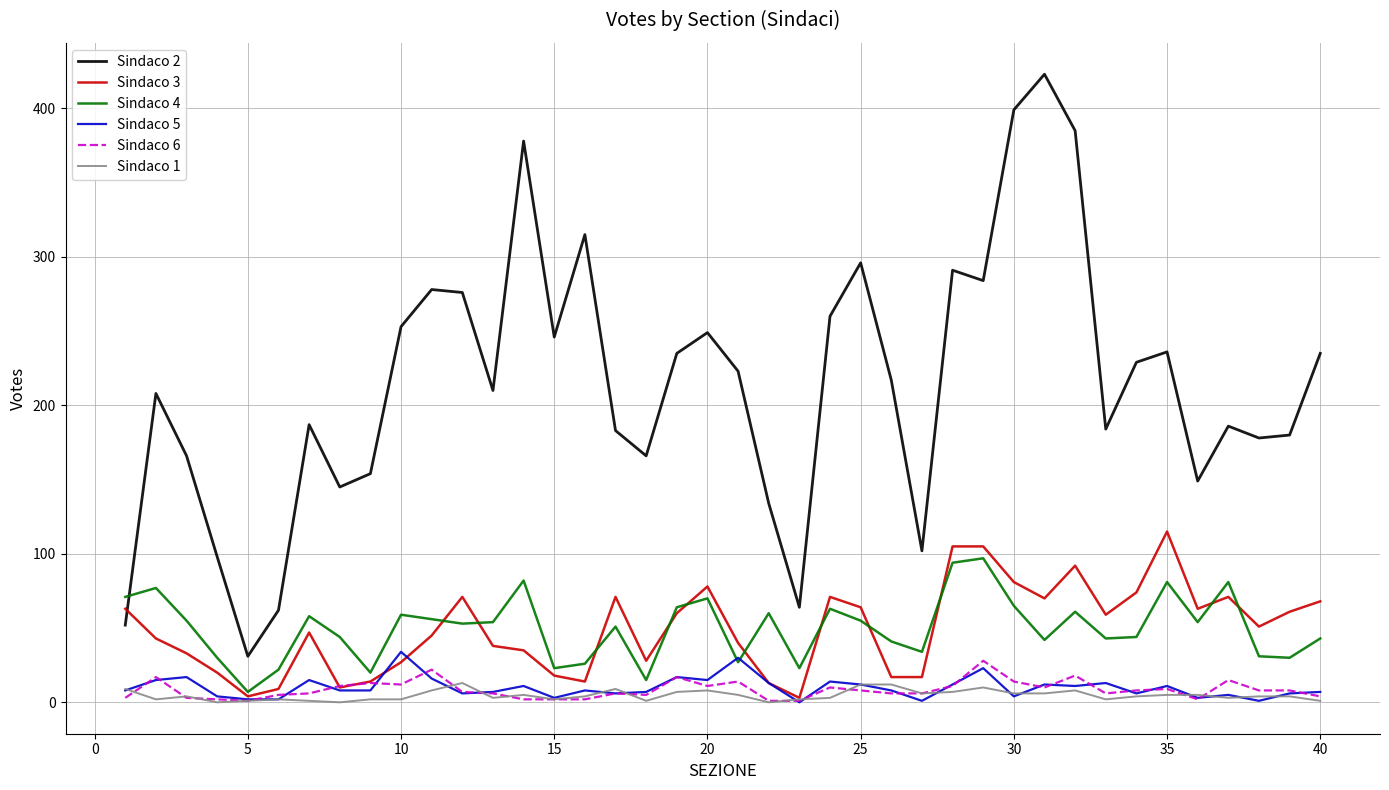

In Sindaco 2, how many points are higher than both neighbors (excluding endpoints)?

11